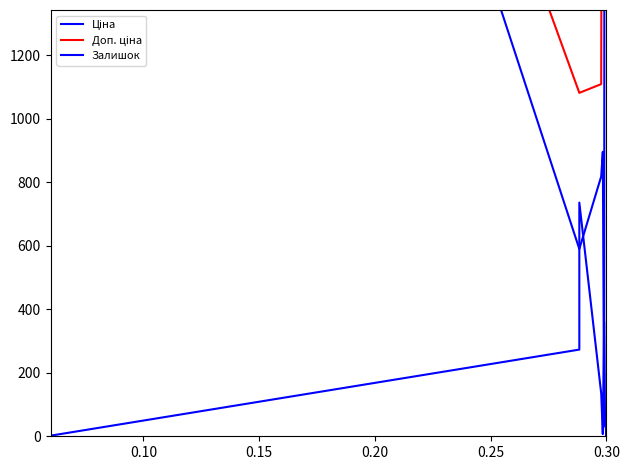

The Ціна series shows 17848.2 at 0.30. True or false?

False